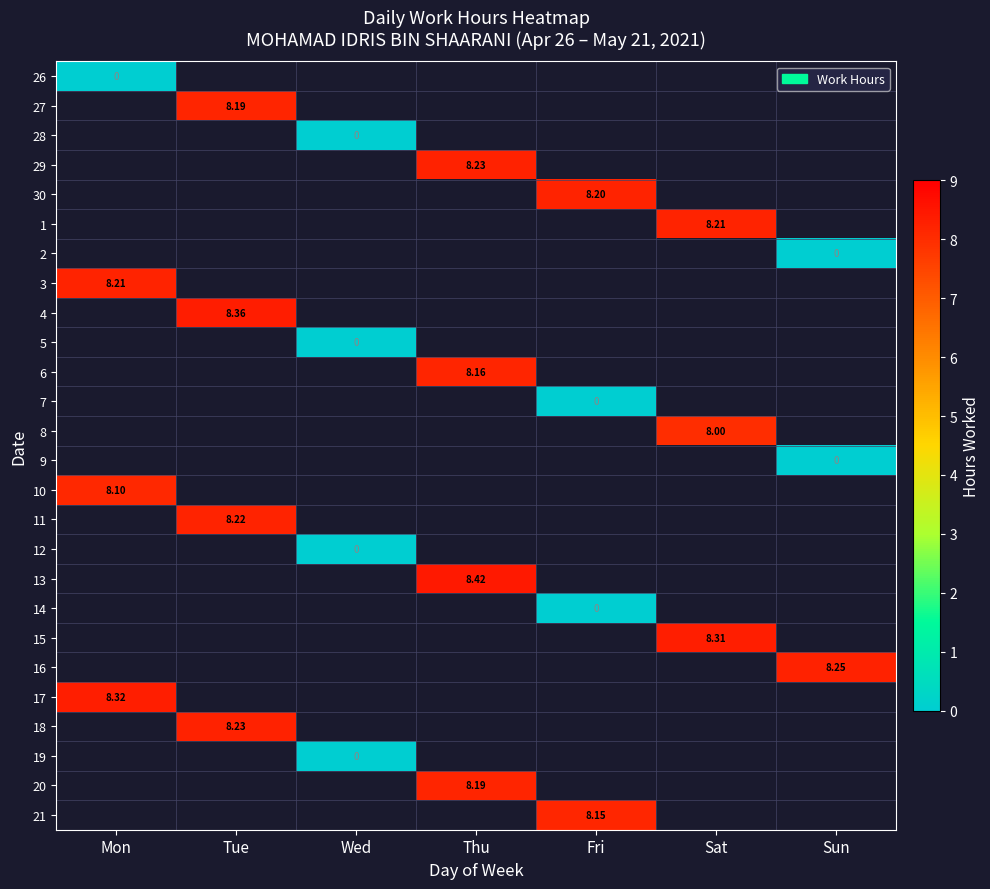

At which category does the chart reach its peak across all series?

Thu